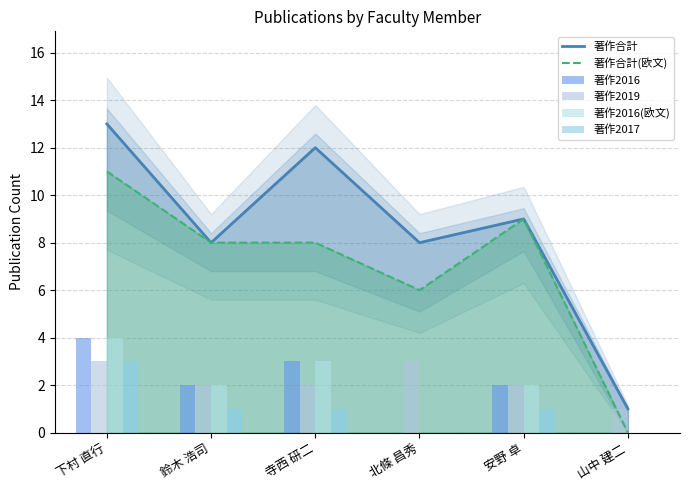

Reading right to left, transcribe all the data shown in this chart.

著作合計: 1	9	8	12	8	13
著作合計(欧文): 0	9	6	8	8	11
著作2016: 0	2	0	3	2	4
著作2019: 1	2	3	2	2	3
著作2016(欧文): 0	2	0	3	2	4
著作2017: 0	1	0	1	1	3